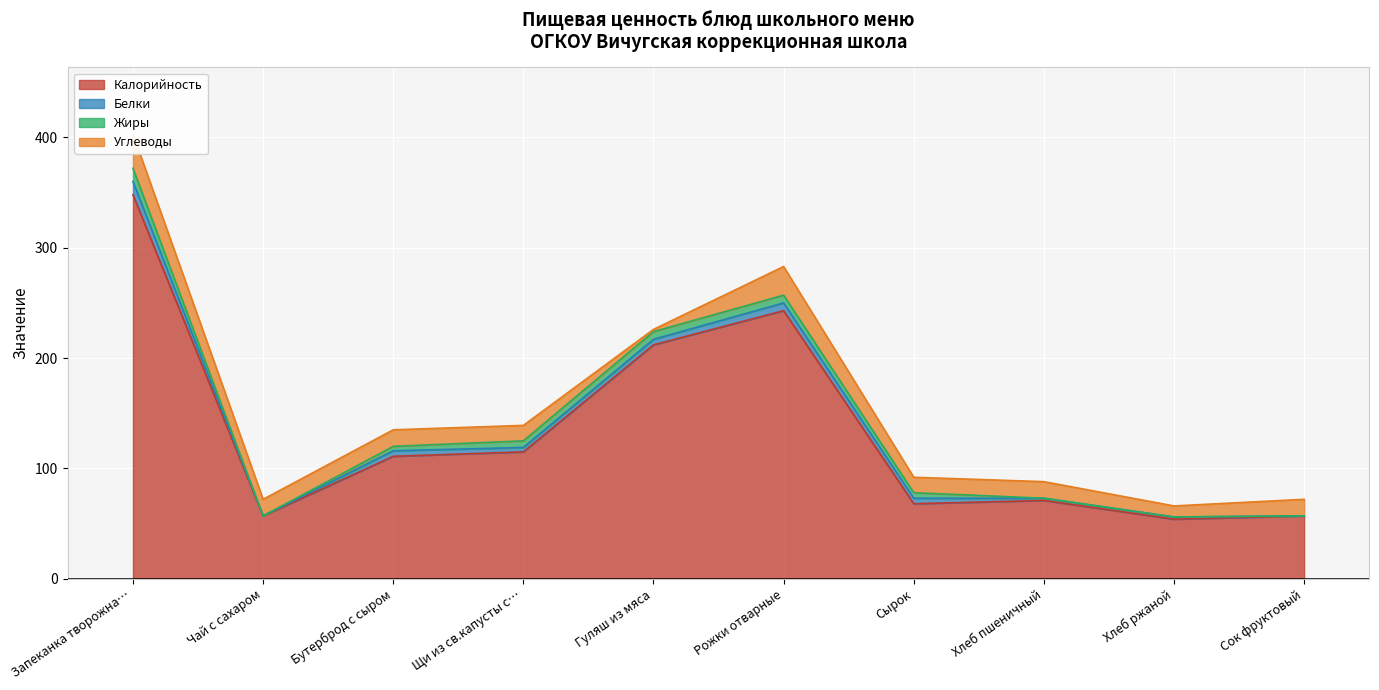

What is the approximate value of Углеводы at Рожки отварные?

26